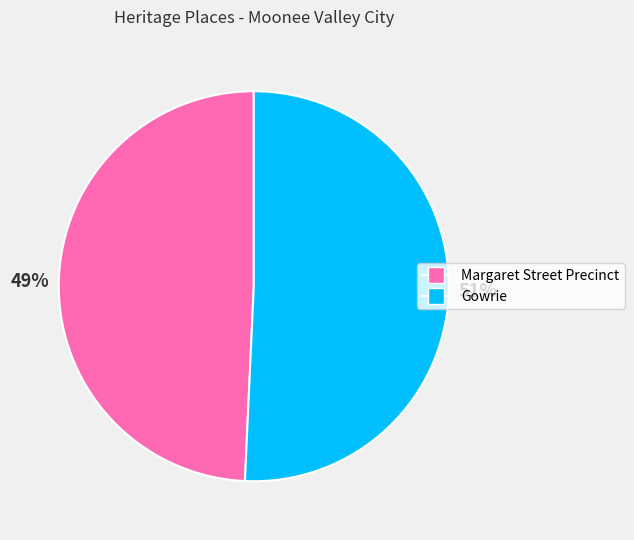

Which has a higher value, Margaret Street Precinct or Gowrie?

Gowrie